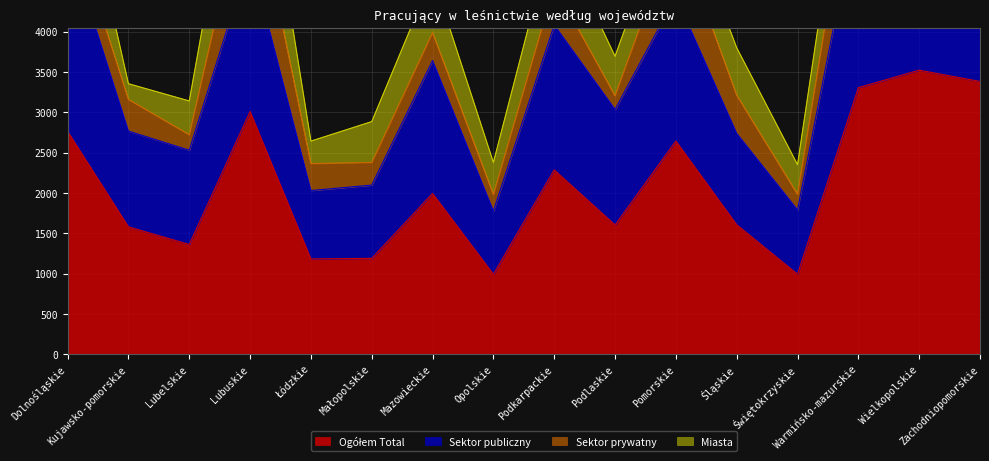

True or false: Ogółem Total and Sektor publiczny cross at least once.

False